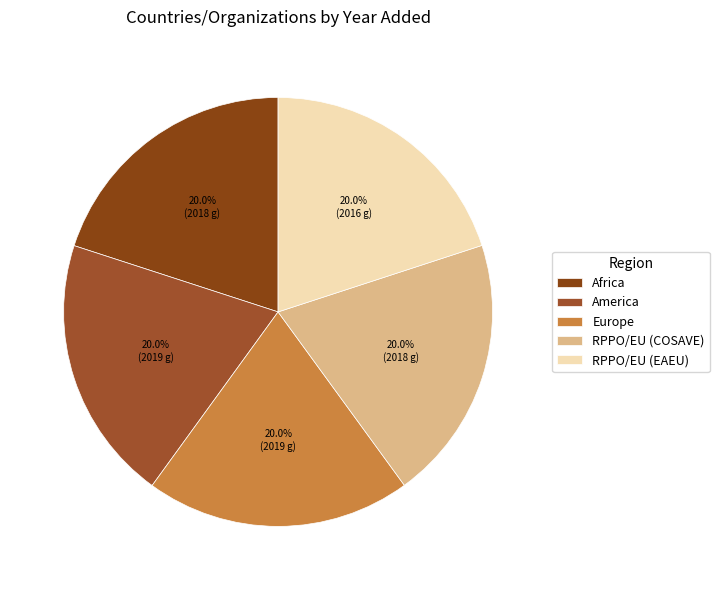

Rank the categories by value from highest to lowest.

America, Europe, Africa, RPPO/EU (COSAVE), RPPO/EU (EAEU)